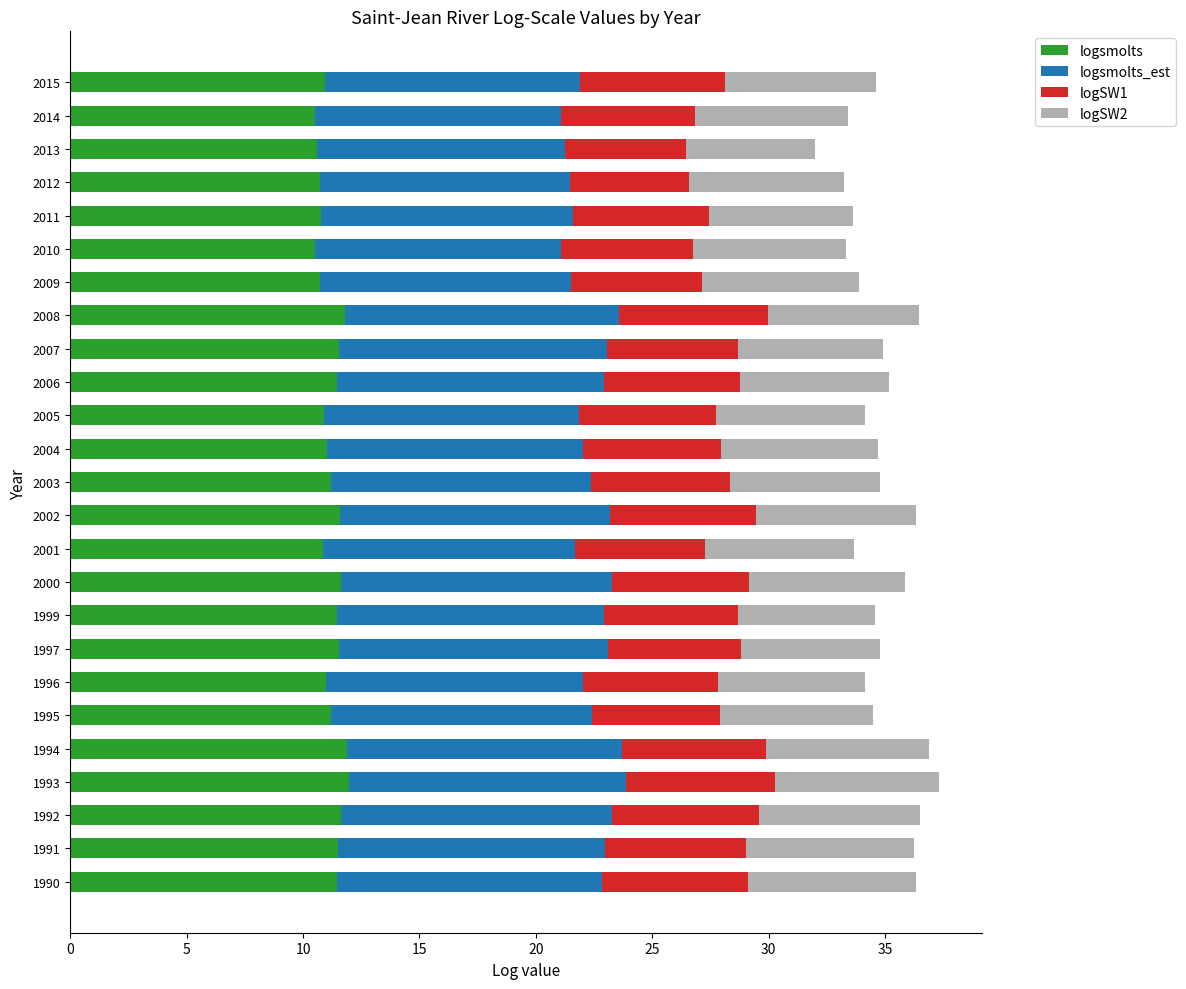

What is the total value across all series at 1995?

34.5